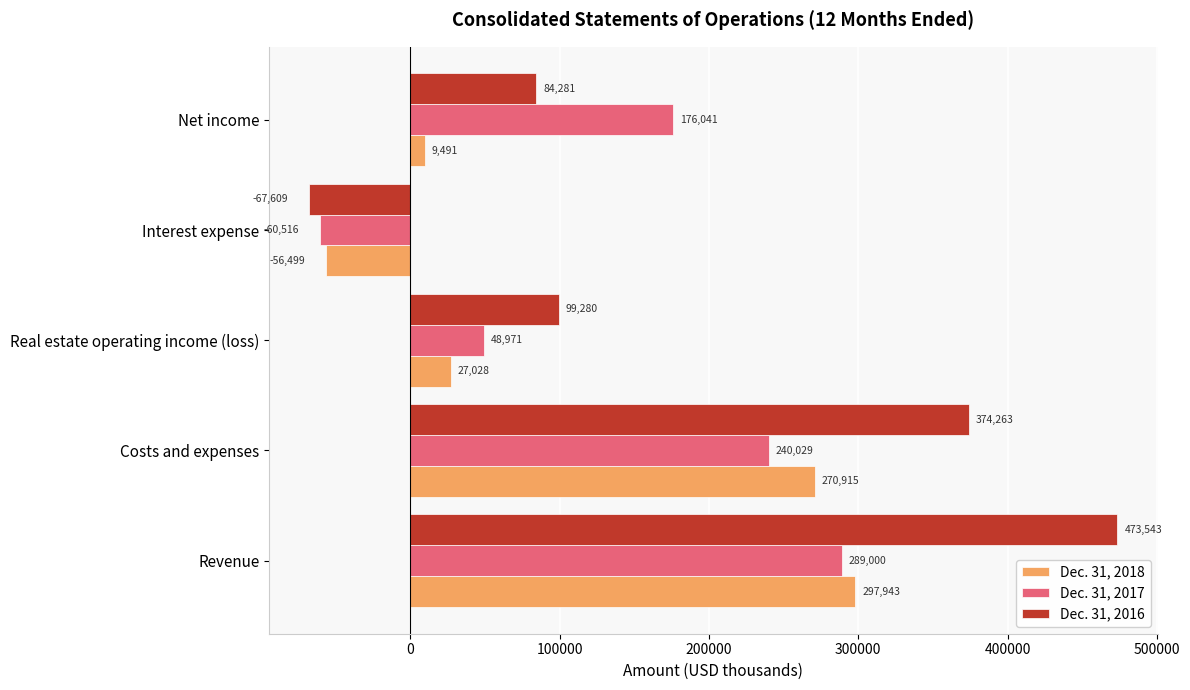

What is the difference between the maximum and minimum values in the Dec. 31, 2017 series?

349516